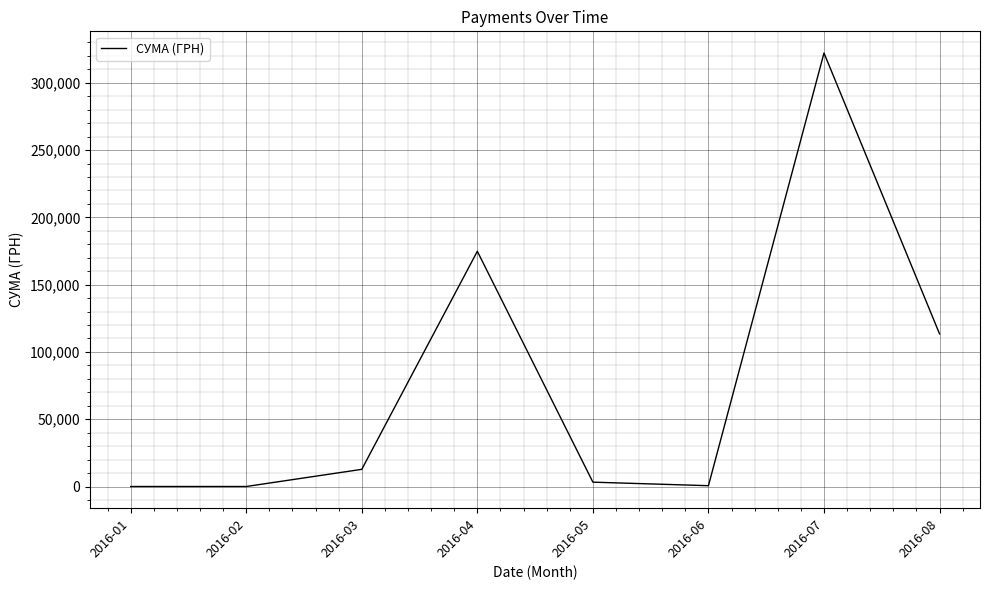

Approximately how many times larger is the value at 2016-06 compared to 2016-05?

0.2